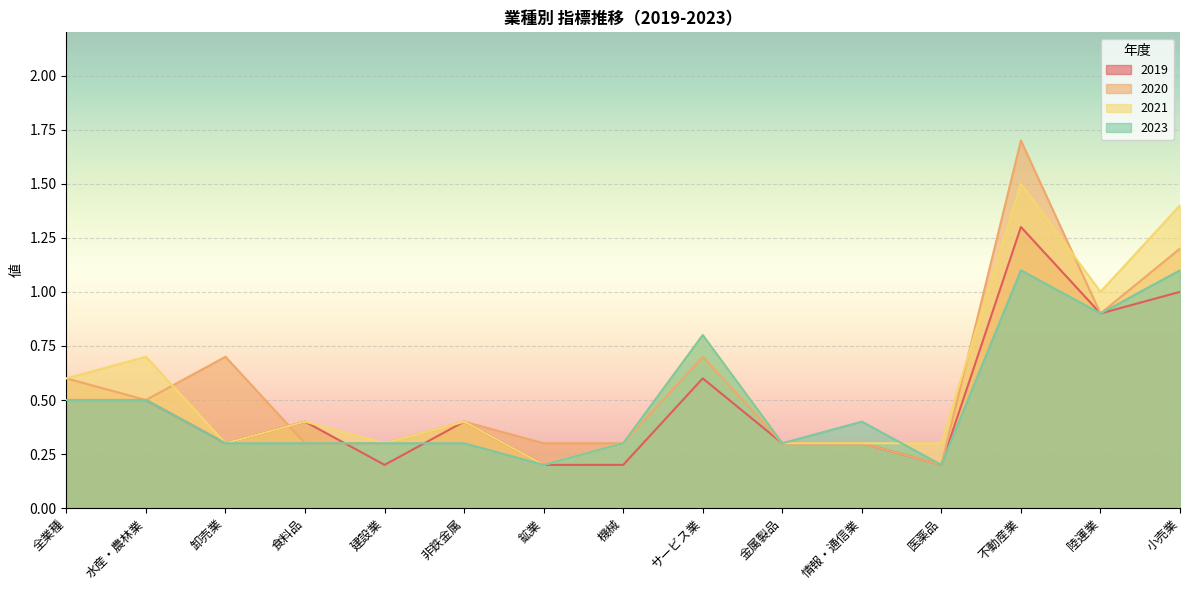

Which series has the largest total across all categories?

2021